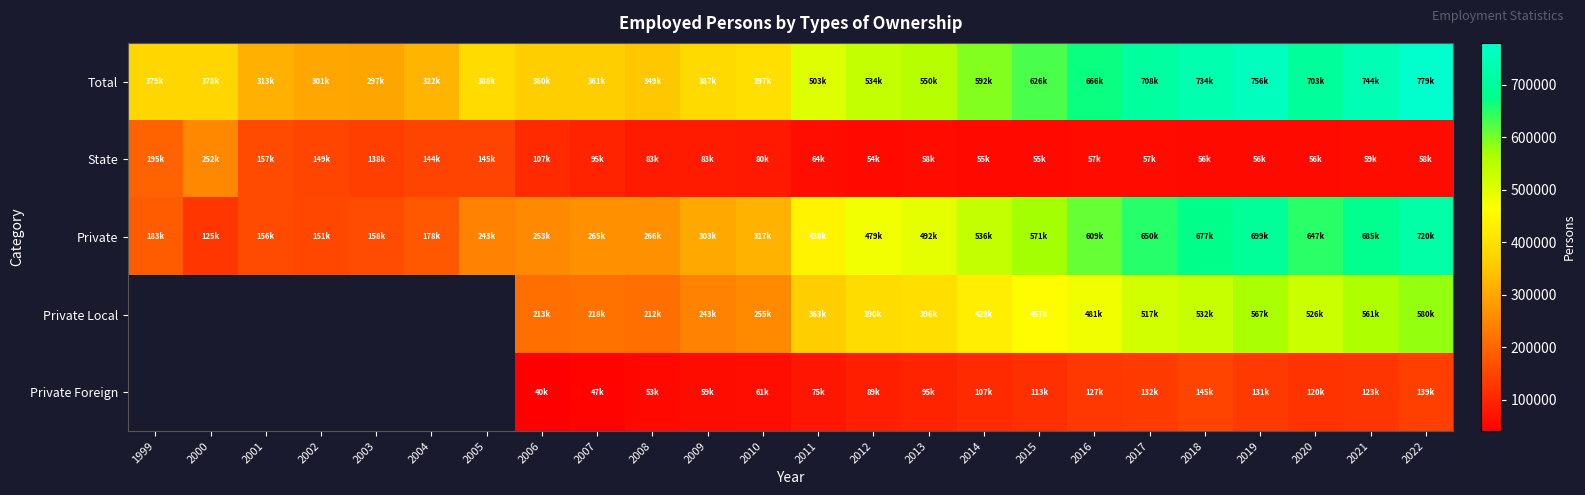

Which series has the largest total across all categories?

Total